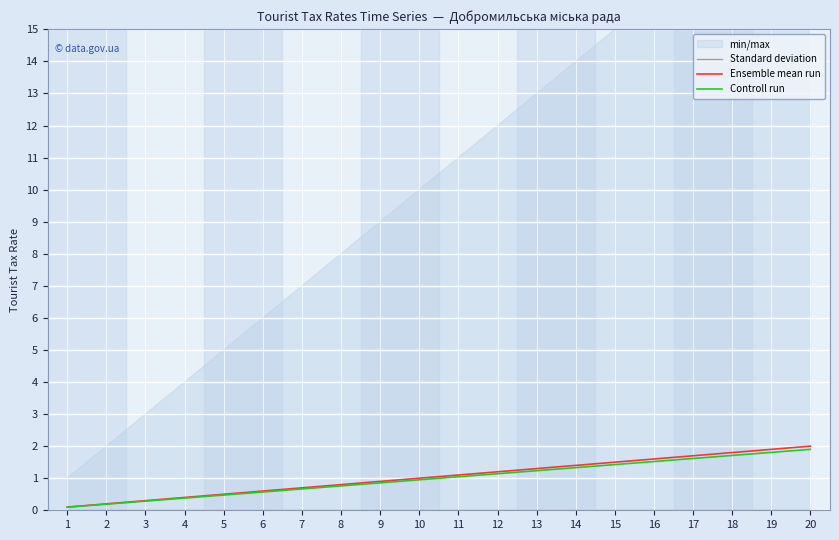

The value of Ensemble mean run at 20 is 1.2. True or false?

False